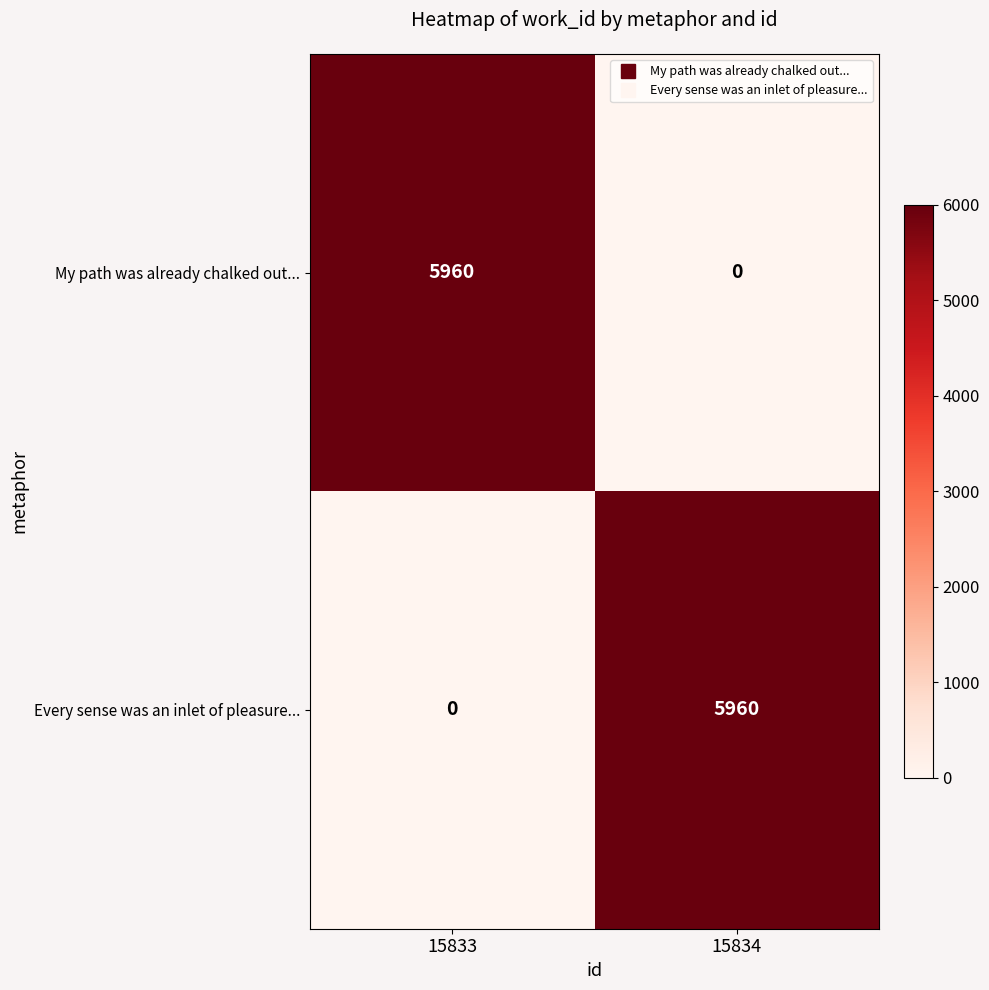

What is the approximate value of My path was already chalked out... at 15833?

5960